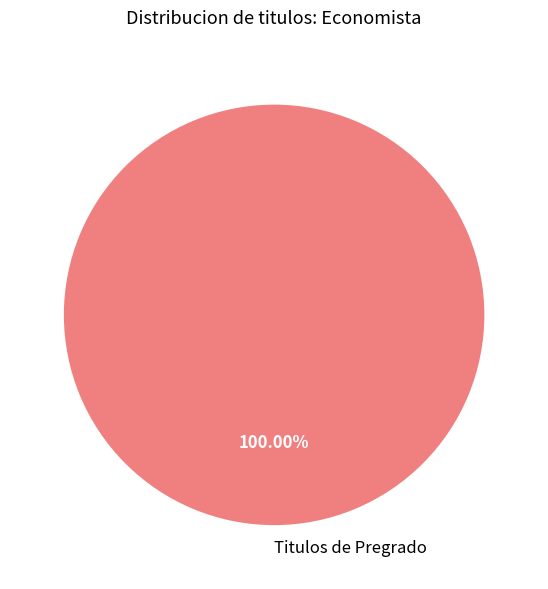

Rank the categories by value from highest to lowest.

Titulos de Pregrado